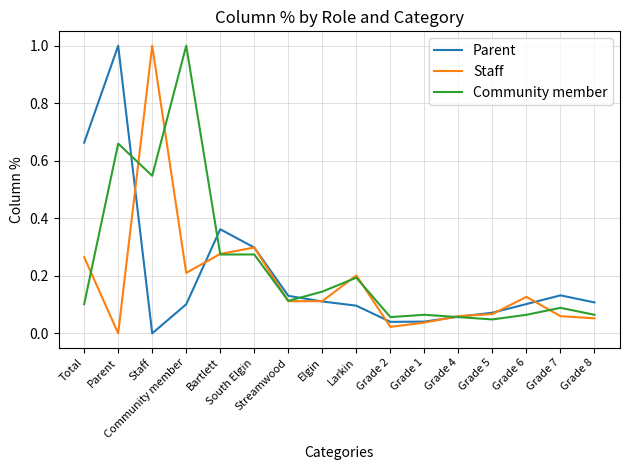

Reading left to right, extract all data points from this chart.

Parent: 0.7	1.0	0.0	0.1	0.4	0.3	0.1	0.1	0.1	0.0	0.0	0.1	0.1	0.1	0.1	0.1
Staff: 0.3	0.0	1.0	0.2	0.3	0.3	0.1	0.1	0.2	0.0	0.0	0.1	0.1	0.1	0.1	0.1
Community member: 0.1	0.7	0.5	1.0	0.3	0.3	0.1	0.1	0.2	0.1	0.1	0.1	0.0	0.1	0.1	0.1